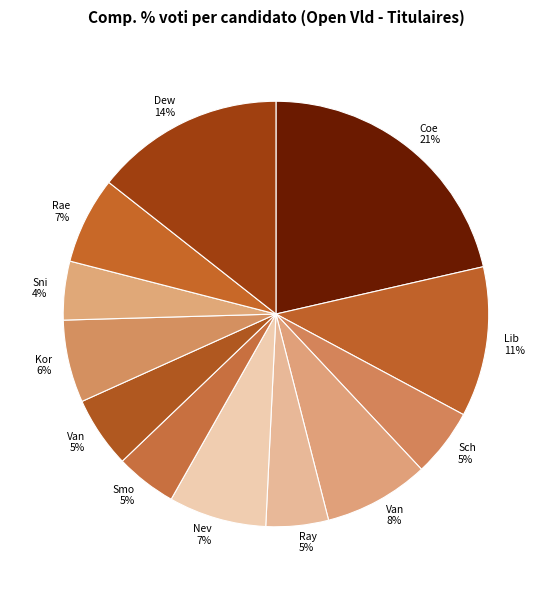

How many slices are in this pie chart?

12